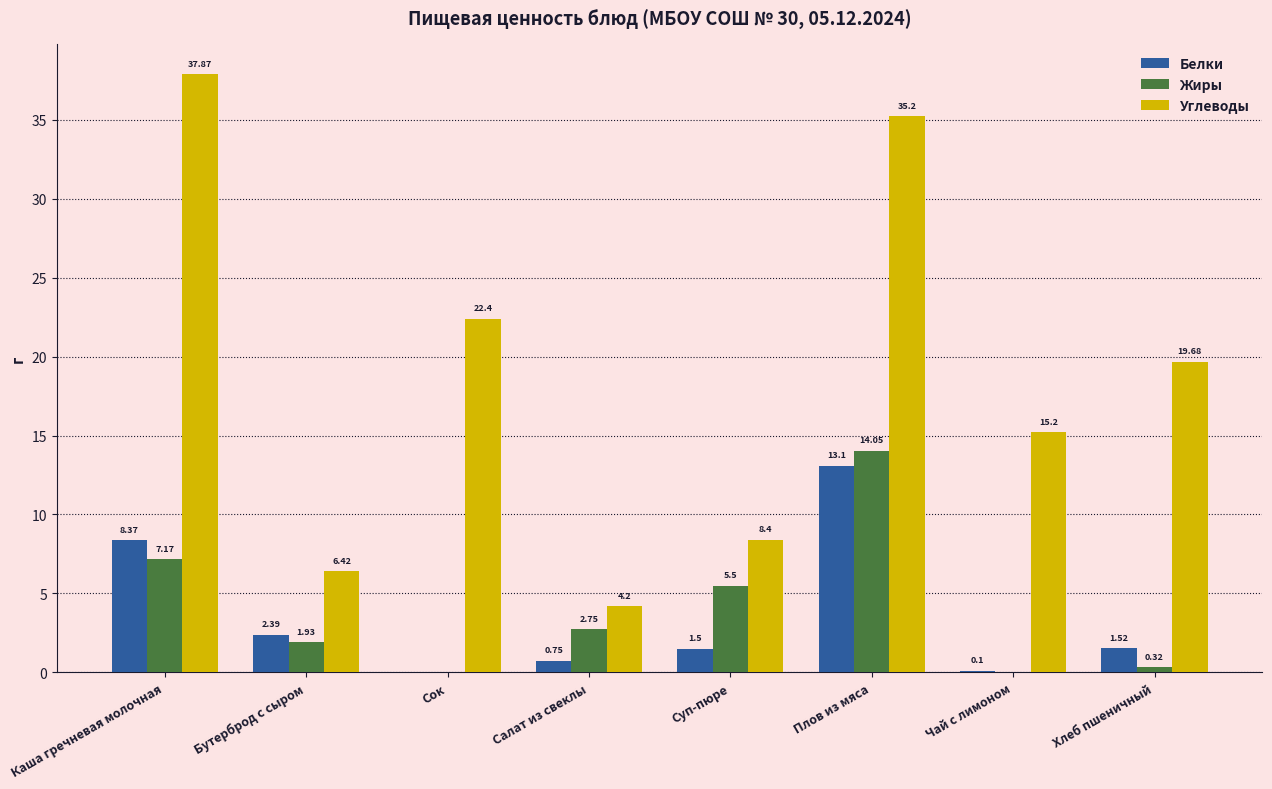

Where does the Углеводы series first go above 19?

Каша гречневая молочная